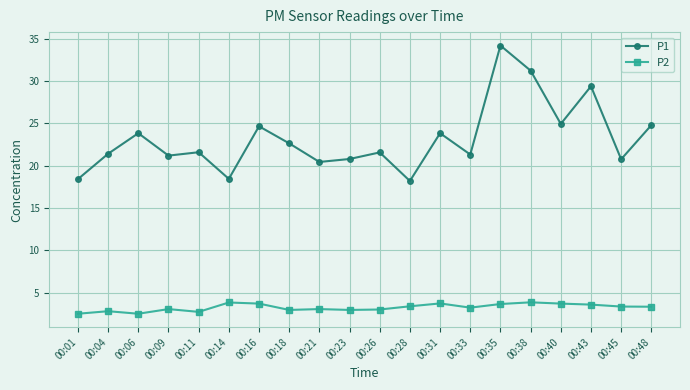

Which series has the widest spread of values?

P1